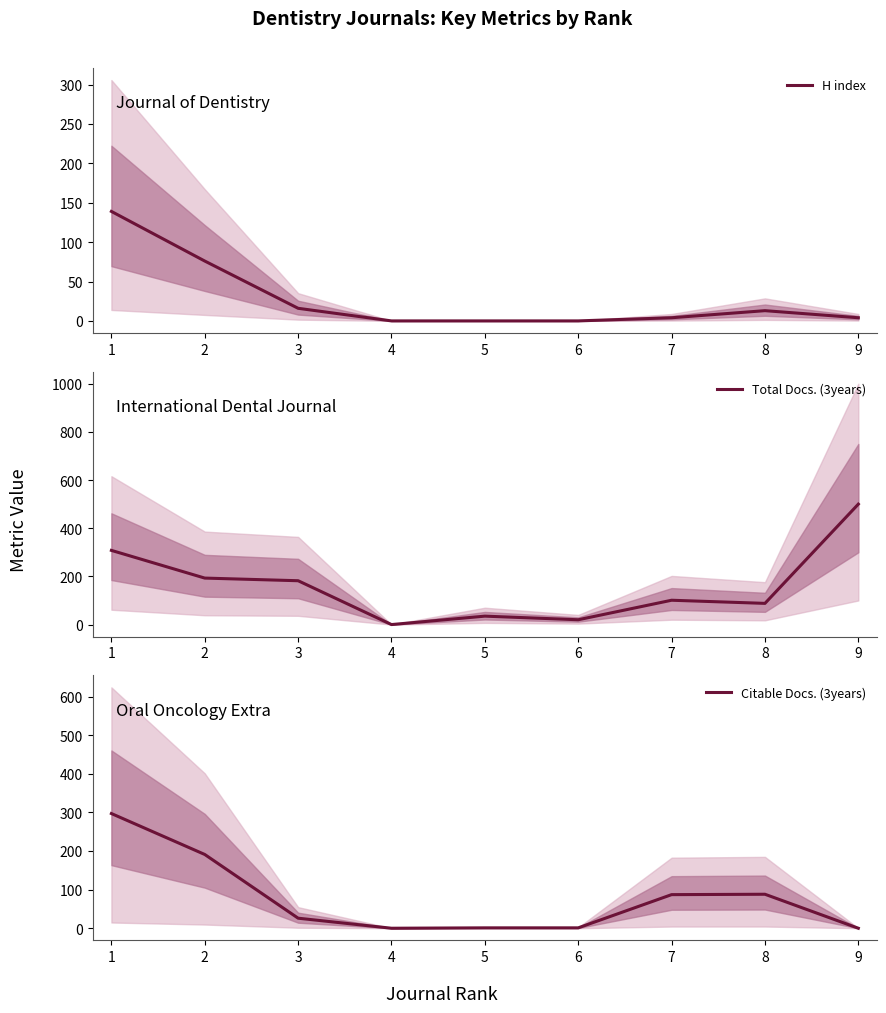

How many distinct data groups are displayed?

3